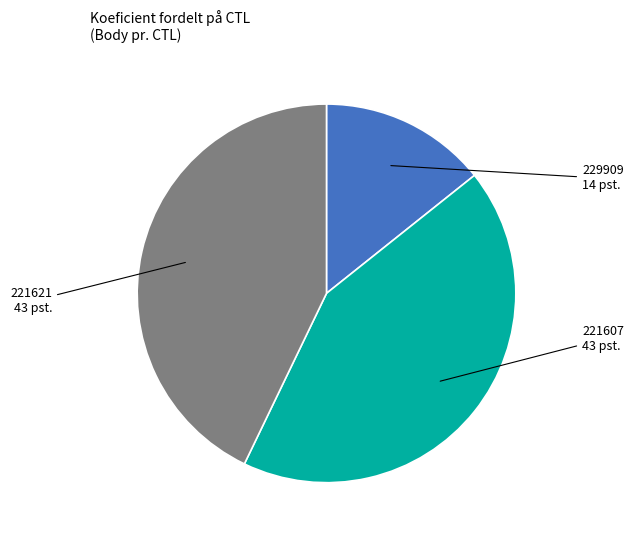

Which category has the smallest portion of the pie?

229909